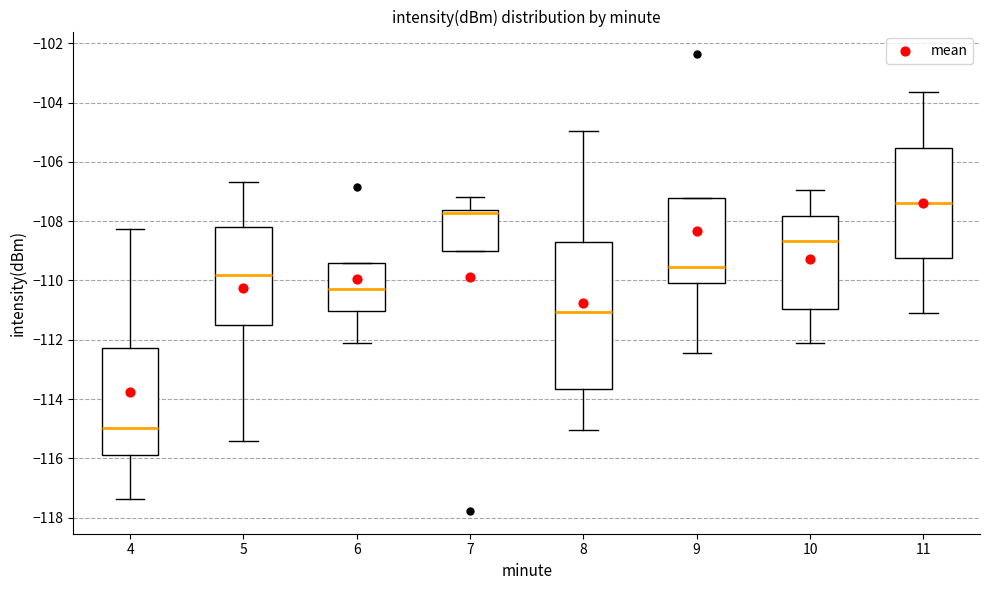

Reading left to right, read every box against the y-axis: the position of its median line, the range the box covers, and the ends of its whiskers. The values are not printed on the chart, so give them approximately, as read against the axis.

4: median -115.0, box -115.8 to -112.2, whiskers -117.4 to -108.2
5: median -109.8, box -111.4 to -108.2, whiskers -115.4 to -106.6
6: median -110.2, box -111.0 to -109.4, whiskers -112.2 to -109.4
7: median -107.8, box -109.0 to -107.6, whiskers -109.0 to -107.2
8: median -111.0, box -113.6 to -108.8, whiskers -115.0 to -105.0
9: median -109.6, box -110.0 to -107.2, whiskers -112.4 to -107.2
10: median -108.6, box -111.0 to -107.8, whiskers -112.2 to -107.0
11: median -107.4, box -109.2 to -105.6, whiskers -111.2 to -103.6